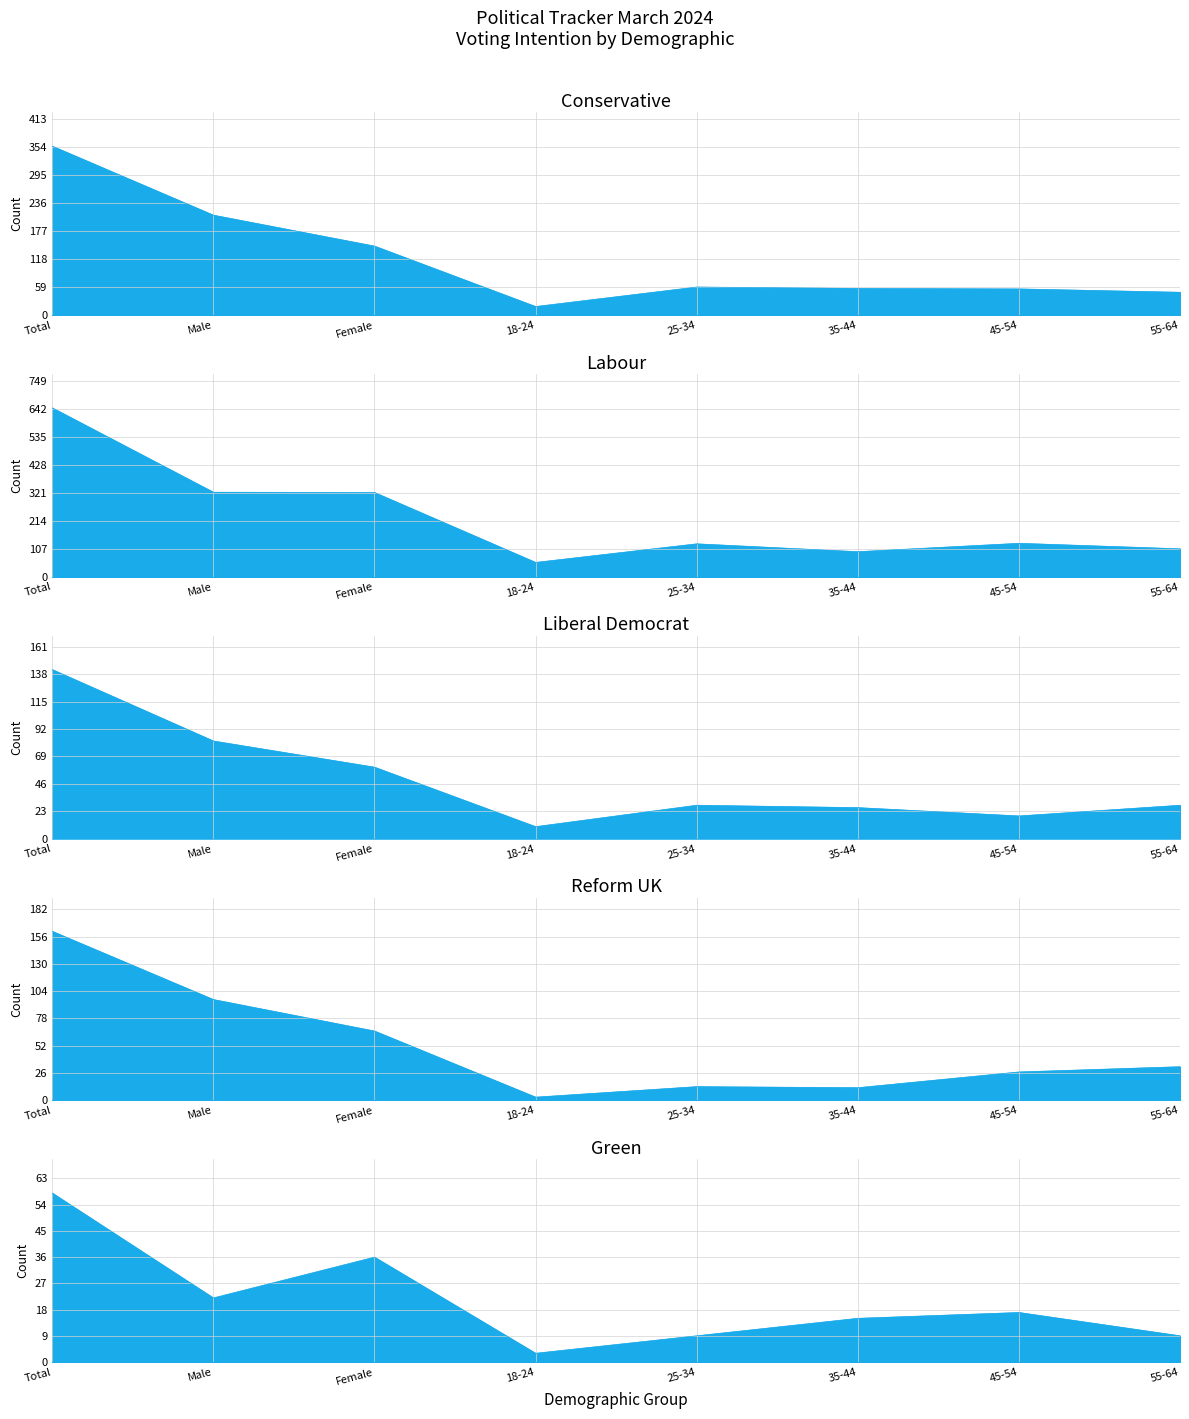

Where is Labour nearest to the value 350?

Male